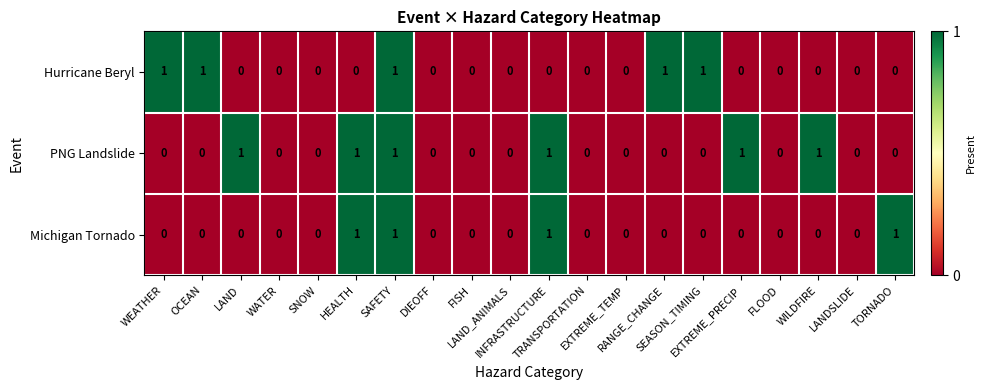

Rank the series by their average value, from highest to lowest.

PNG Landslide, Hurricane Beryl, Michigan Tornado